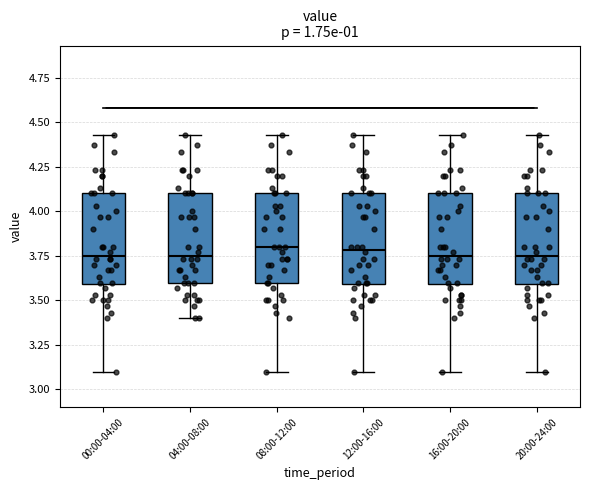

Where does the median line of the box for 08:00-12:00 sit on the y-axis? The values are not printed on the chart, so give them approximately, as read against the axis.

3.80